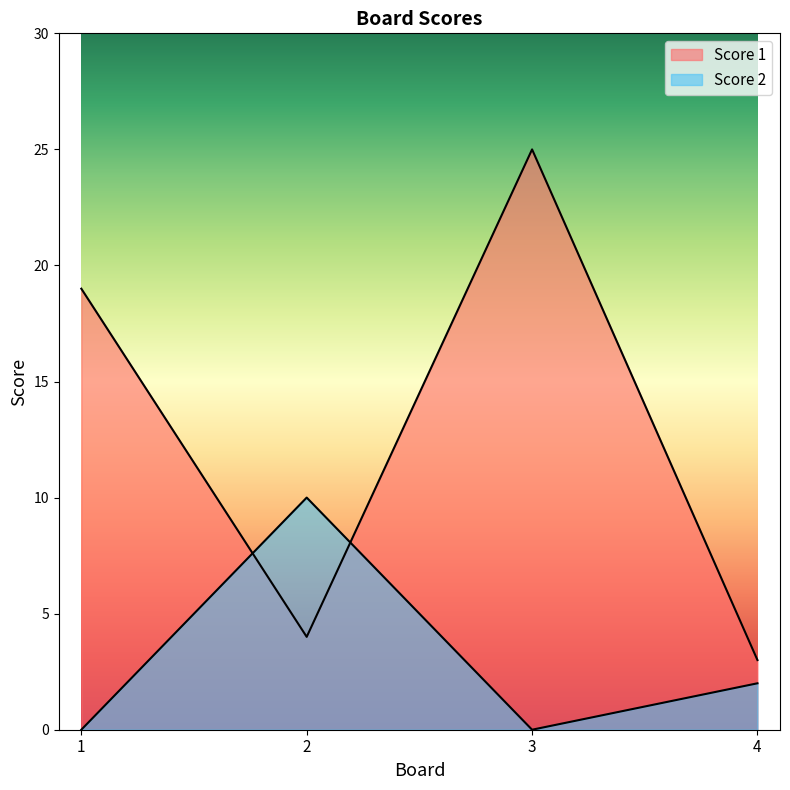

How many categories are shown in the chart?

4